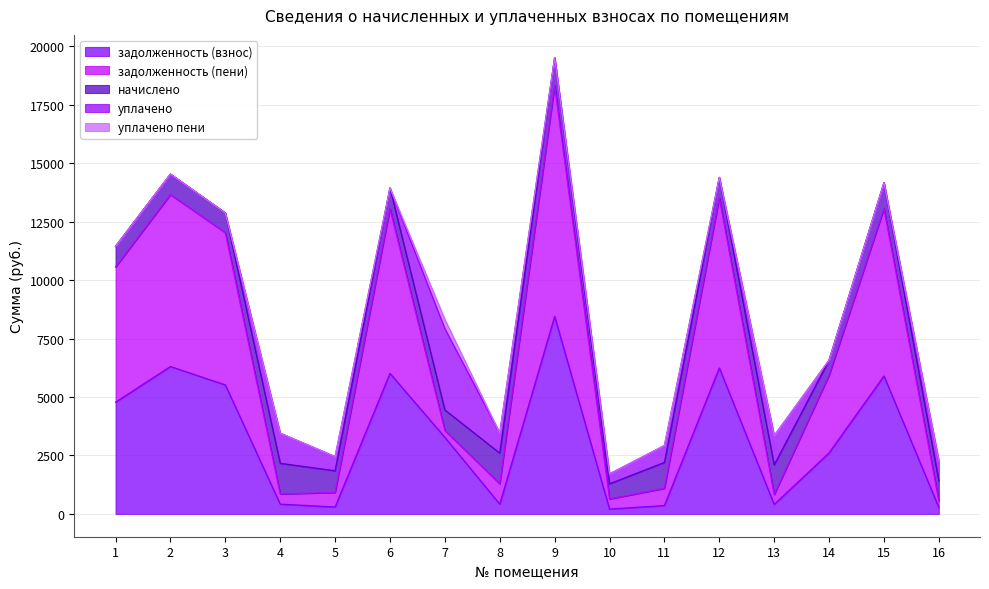

True or false: задолженность (пени) and уплачено intersect in this chart.

True